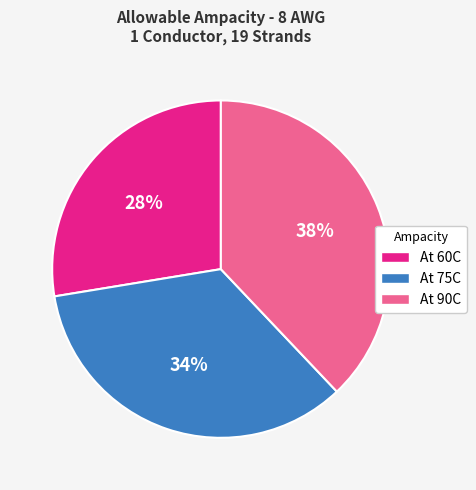

Is it true that At 60C is 28% of the pie?

True